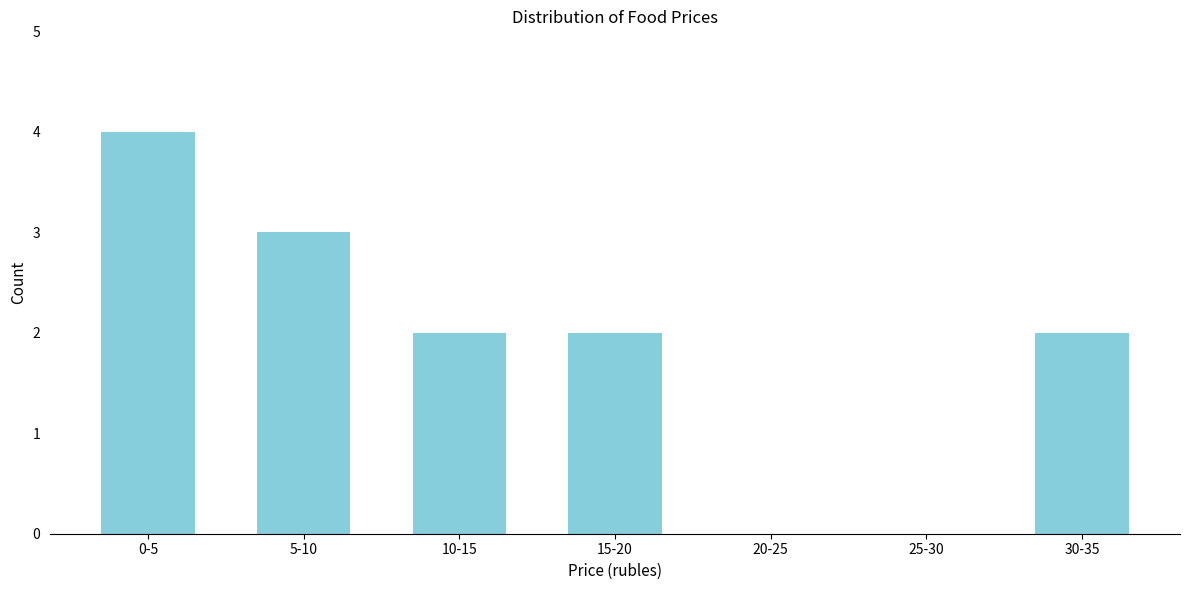

Reading left to right, list all the values displayed in this chart.

0-5=4	5-10=3	10-15=2	15-20=2	20-25=0	25-30=0	30-35=2